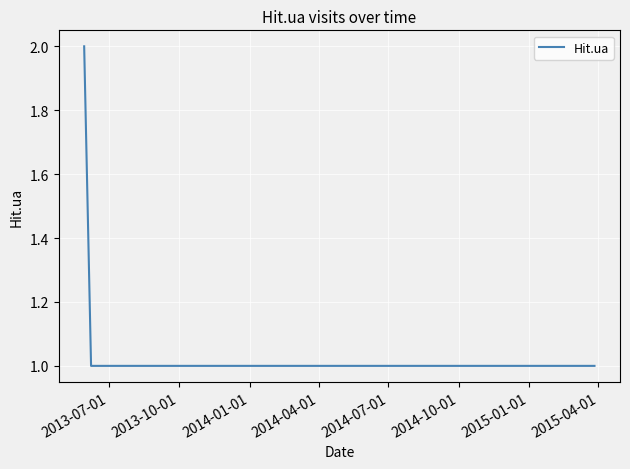

What is the sum of all values?

7